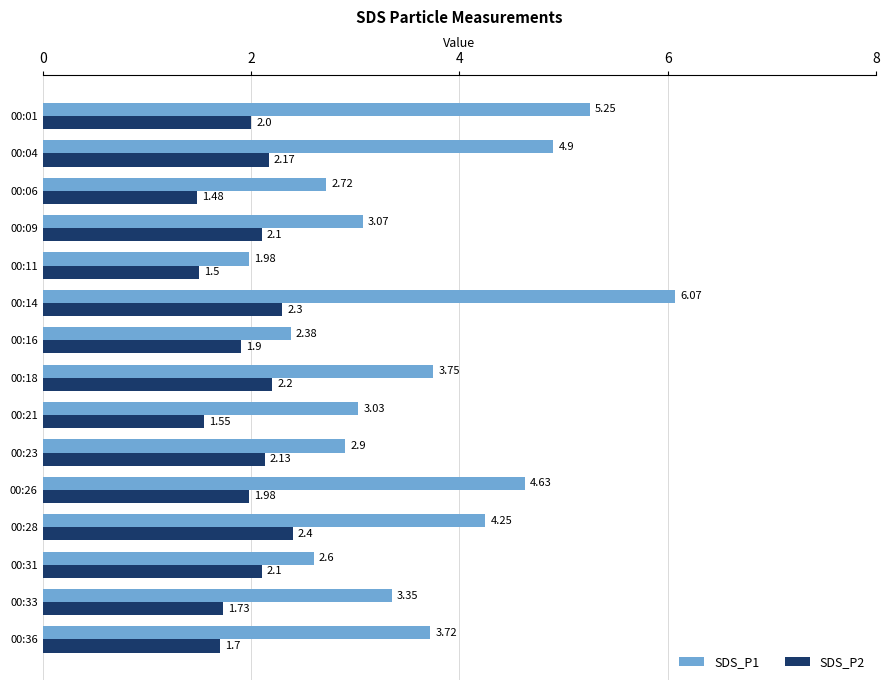

At which category is the sum across all series the highest?

00:14